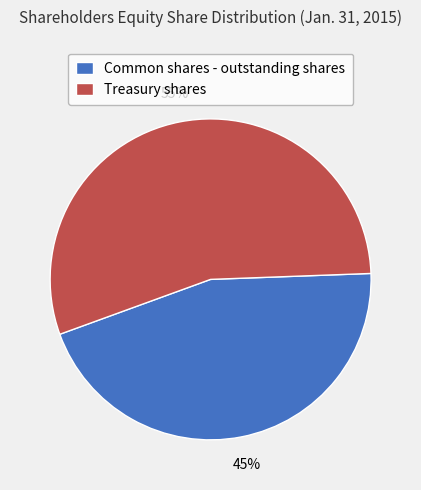

To the nearest percent, what percentage of the pie is Common shares - outstanding shares?

45%